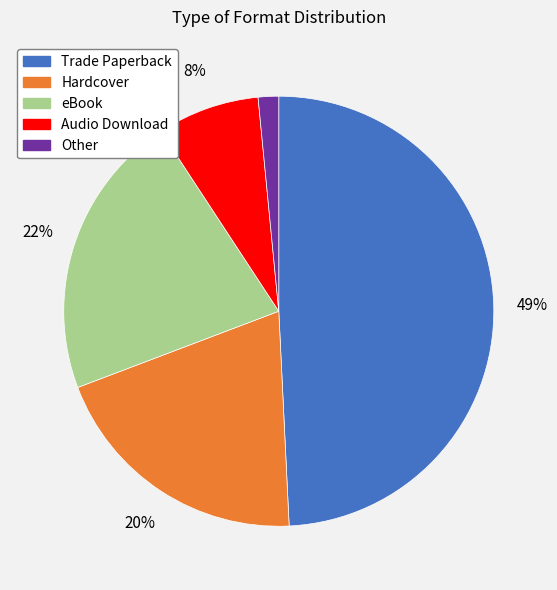

True or false: Other accounts for 14% of the total.

False